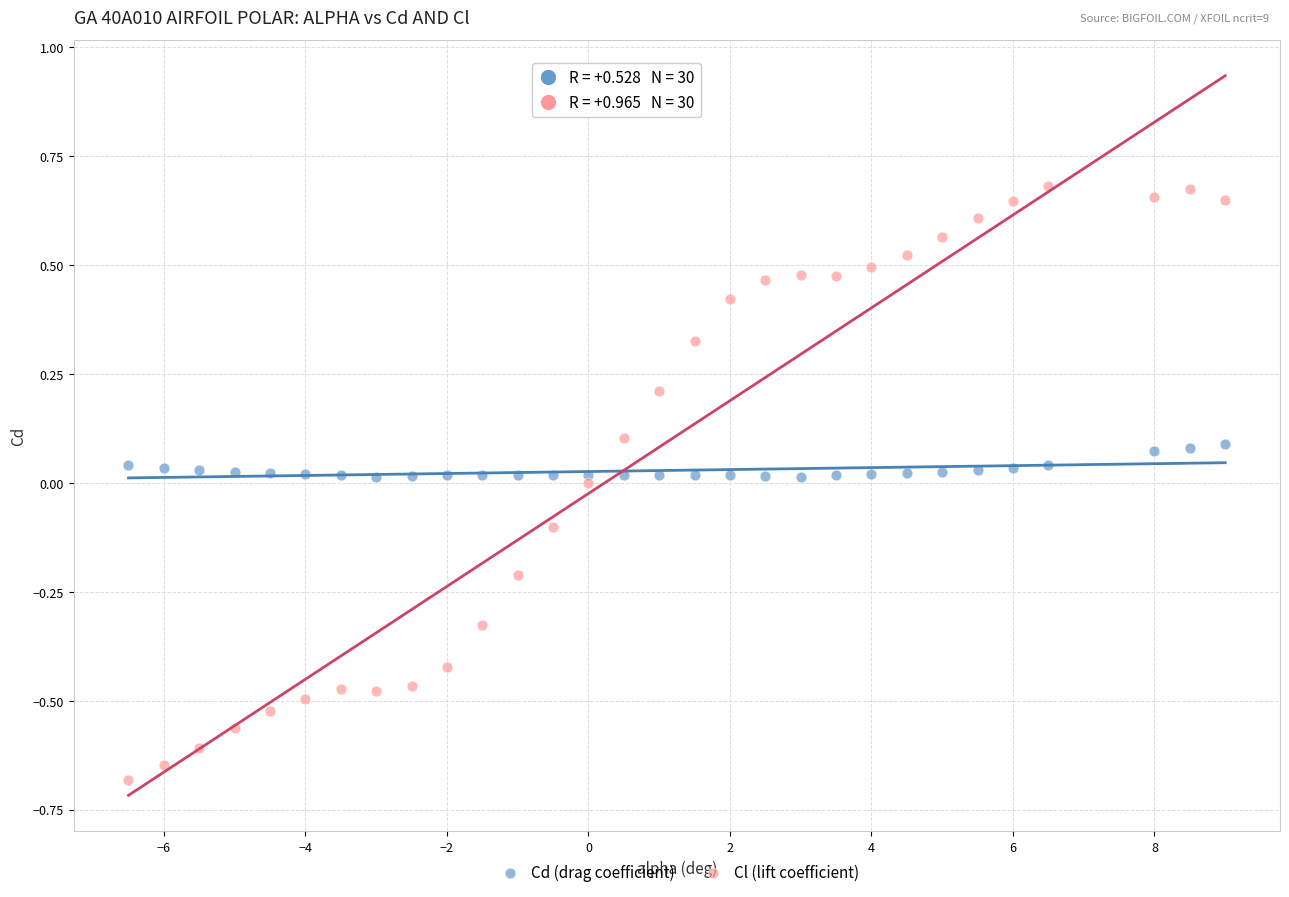

Which series contains the highest Y value?

Cl (lift coefficient)